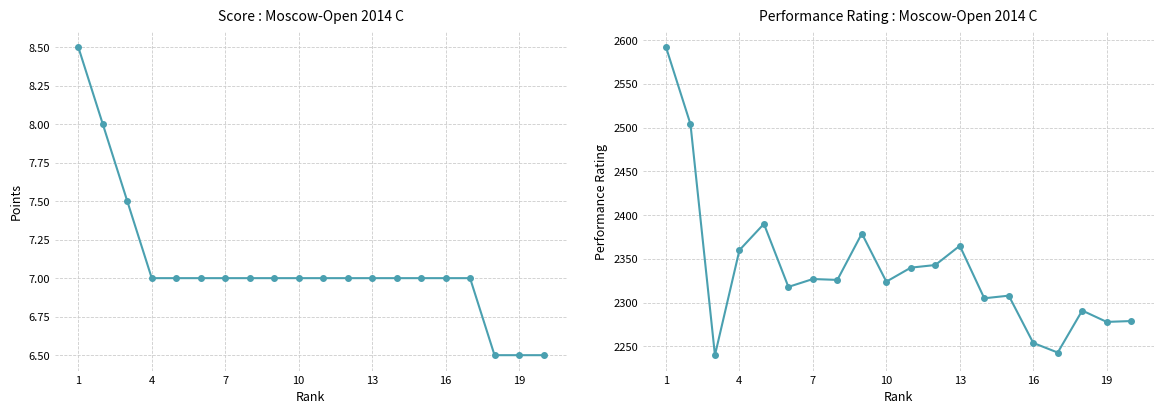

True or false: Rp and Score intersect in this chart.

False